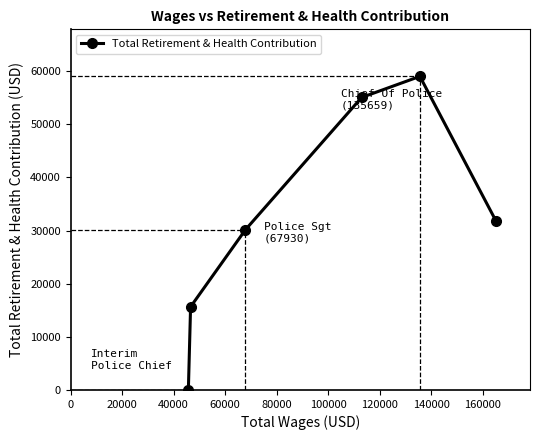

Reading left to right, extract all data points from this chart.

0	15653	30169	55054	59025	31810